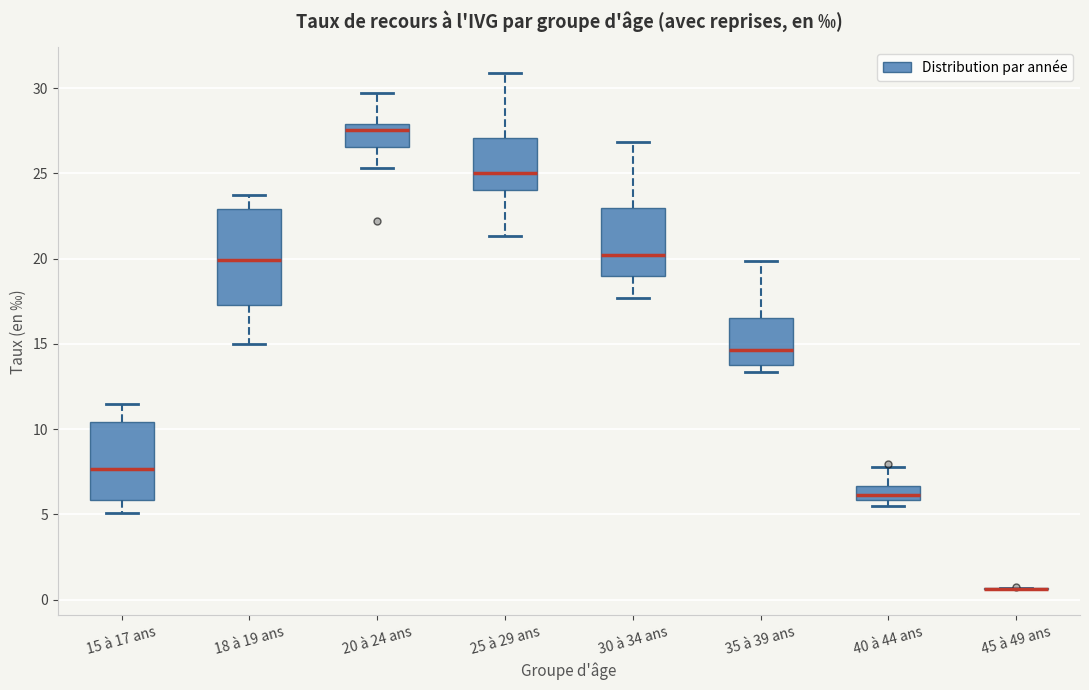

Comparing the boxes themselves (not the whiskers), which one is the tallest?

18 à 19 ans